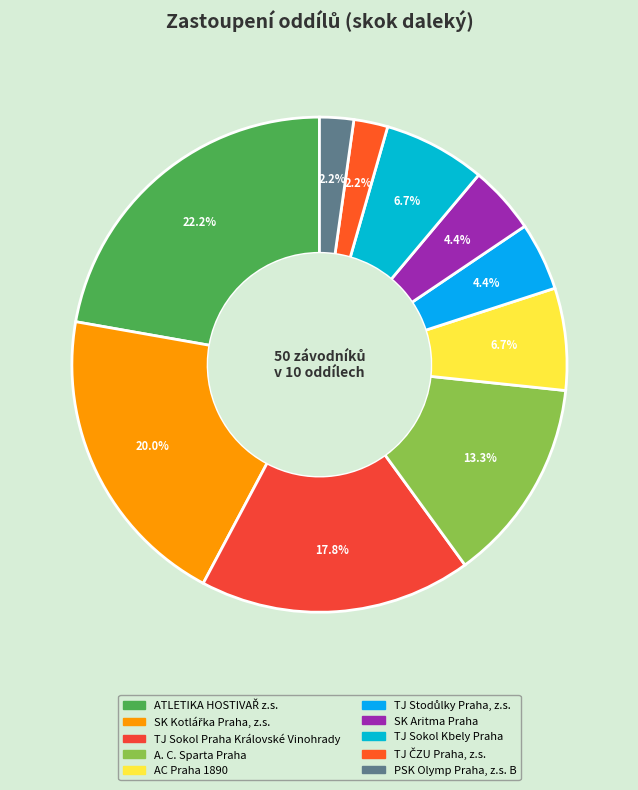

What is the largest slice in the pie chart?

ATLETIKA HOSTIVAŘ z.s.